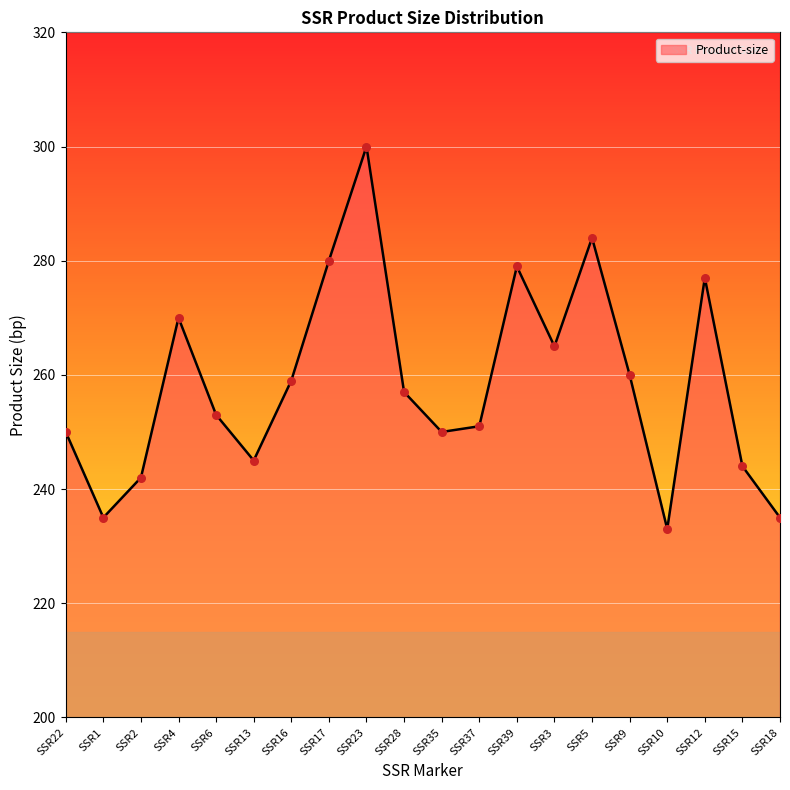

Approximately how many times larger is the value at SSR18 compared to SSR10?

1.0